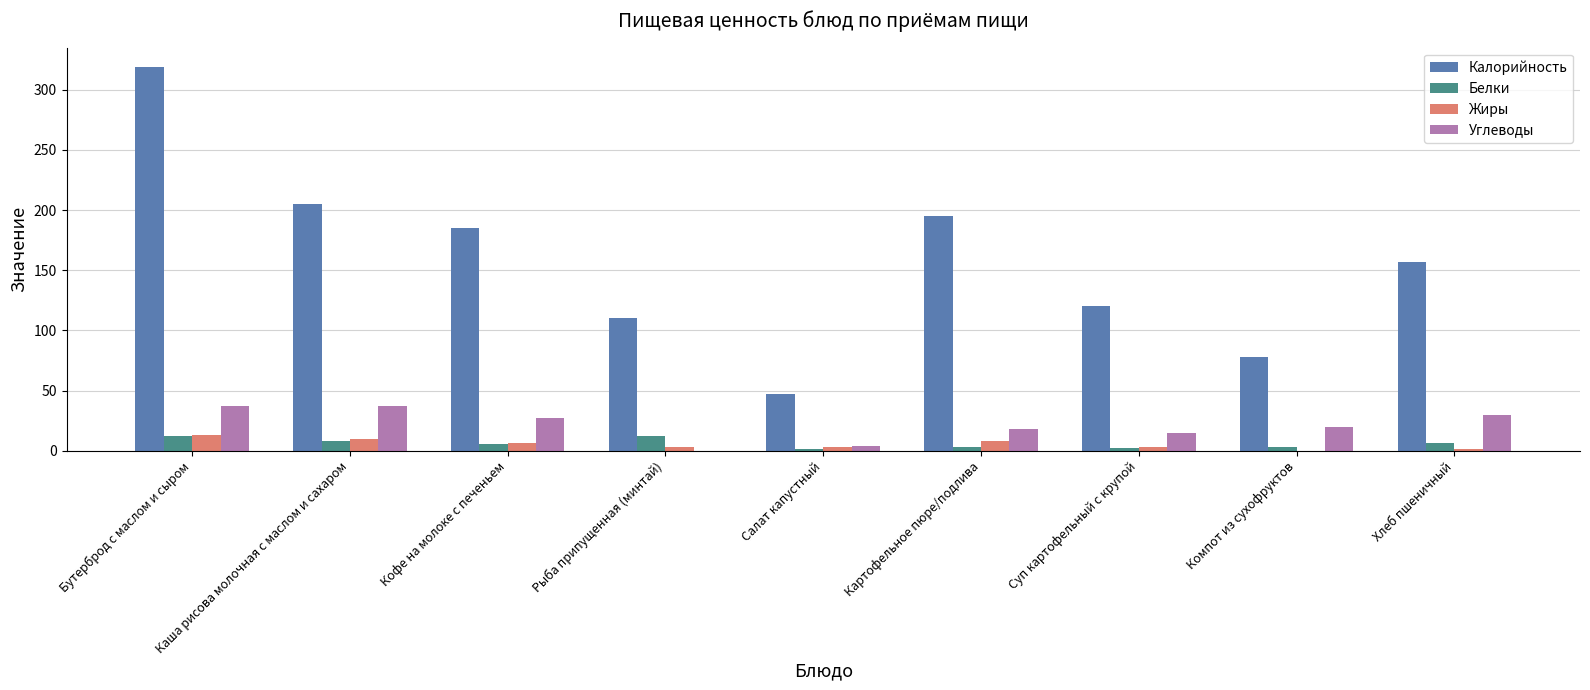

At which category is the sum across all series the highest?

Бутерброд с маслом и сыром